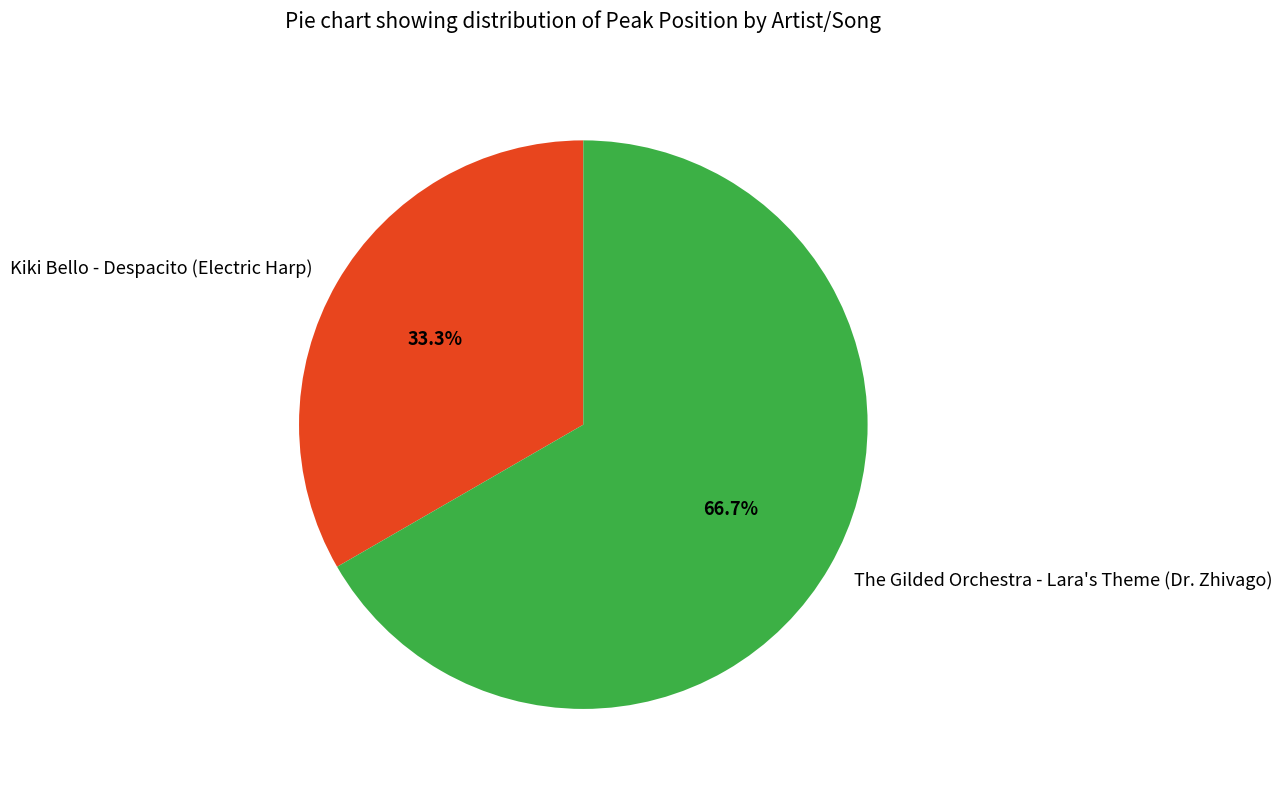

Which category has the biggest portion of the pie?

The Gilded Orchestra - Lara's Theme (Dr. Zhivago)